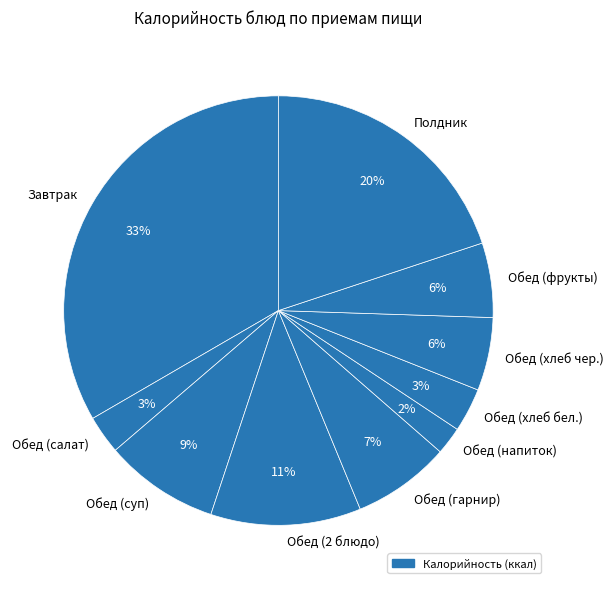

To the nearest percent, what is the difference between the largest and smallest slice percentages?

31%